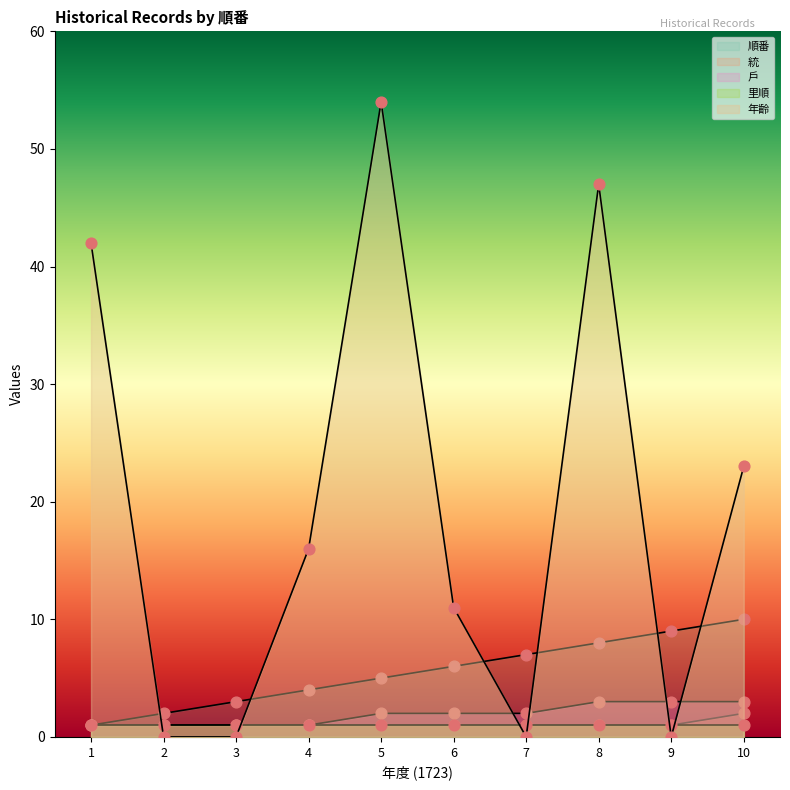

Which series has the largest Y range (max minus min)?

年齡